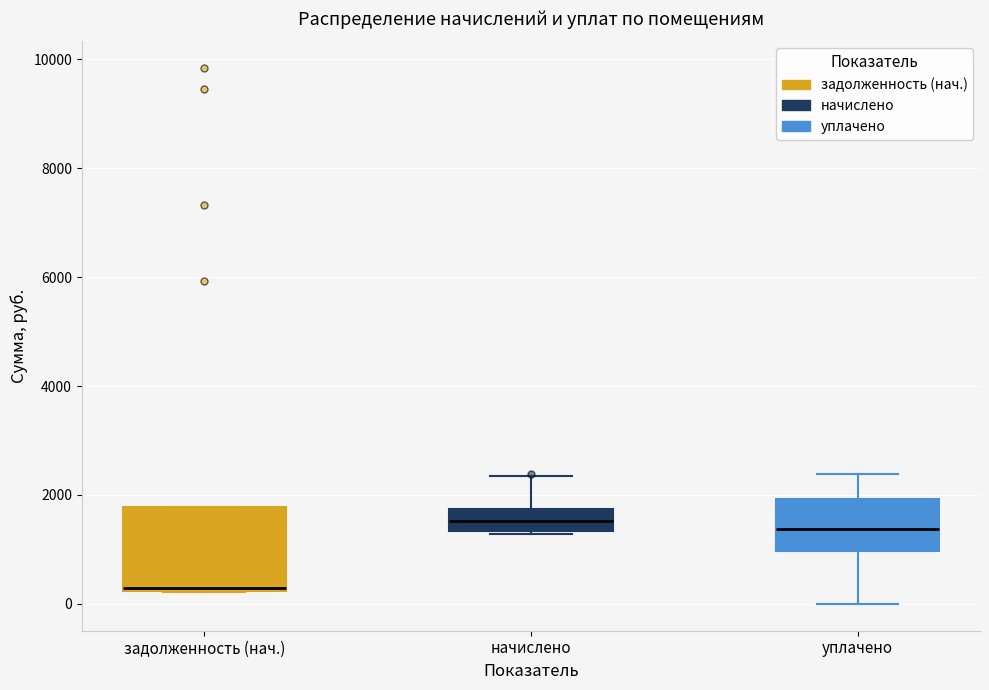

Reading left to right, read every box against the y-axis: the position of its median line, the range the box covers, and the ends of its whiskers. The values are not printed on the chart, so give them approximately, as read against the axis.

задолженность (нач.): median 200 (just above the box's lower edge), box 200 to 1800, whiskers 200 to 1800
начислено: median 1600, box 1400 to 1800, whiskers 1200 to 2400
уплачено: median 1400, box 1000 to 2000, whiskers 0 to 2400